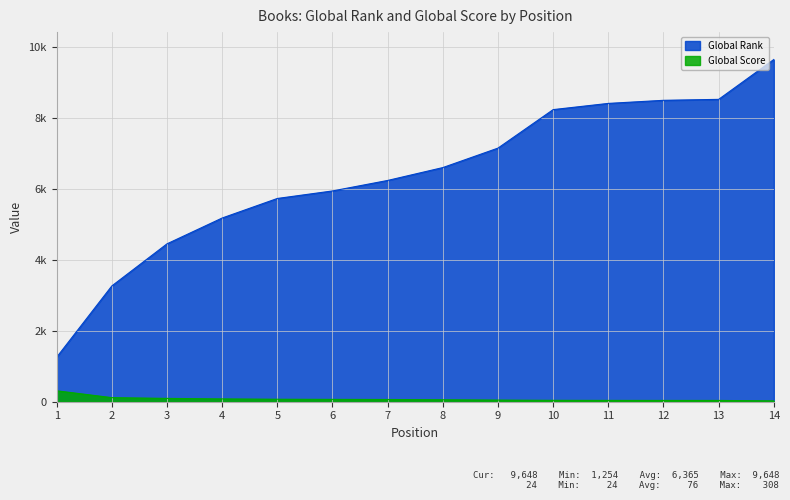

True or false: Global Rank and Global Score cross at least once.

False